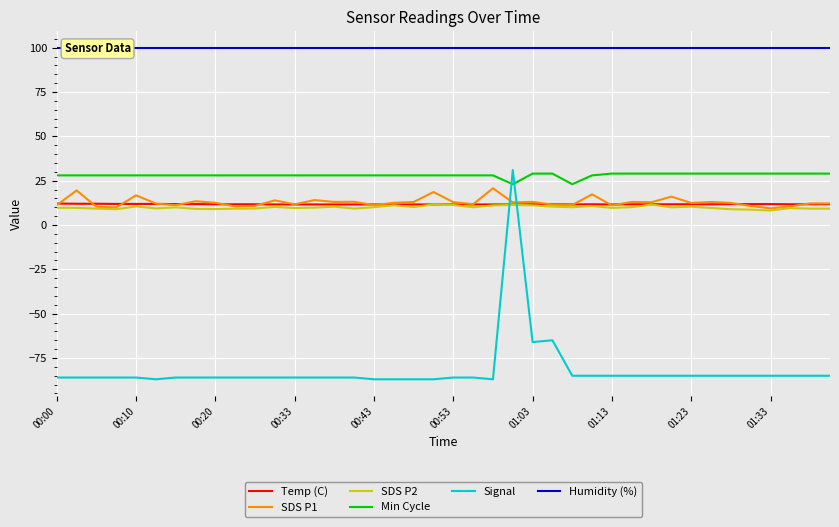

What is the highest value of the Temp (C) series?

12.1